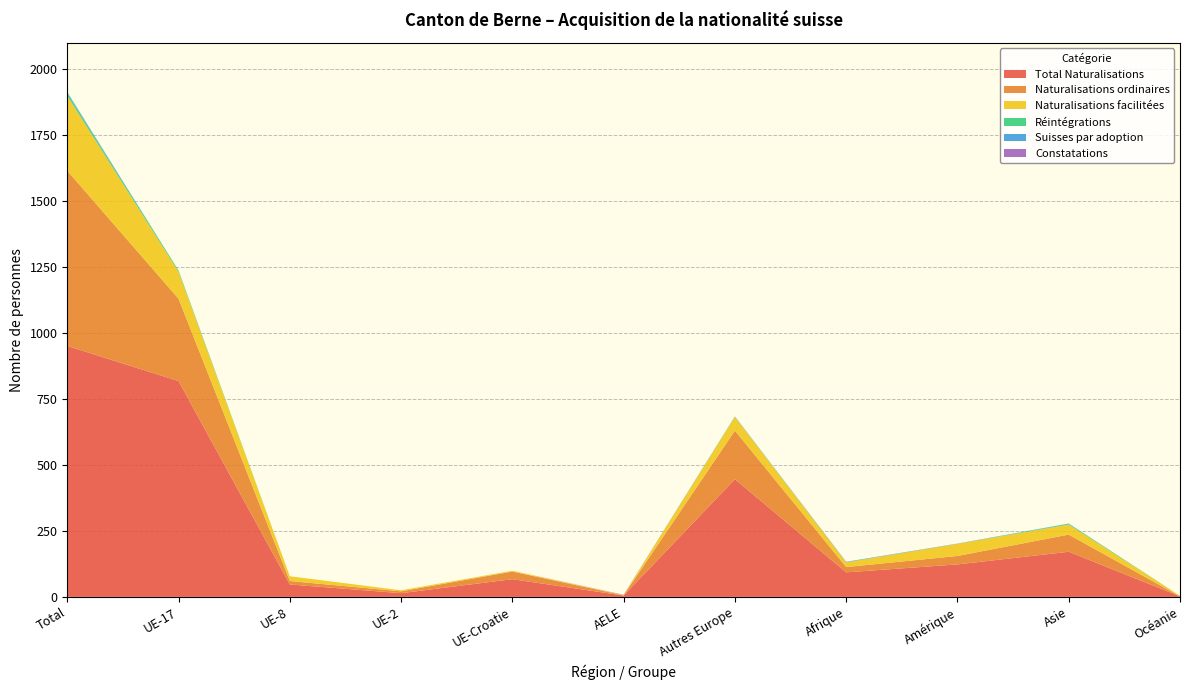

Reading left to right, list all the values displayed in this chart.

Total Naturalisations: Total=951	UE-17=818	UE-8=47	UE-2=14	UE-Croatie=67	AELE=5	Autres Europe=446	Afrique=93	Amérique=123	Asie=171	Océanie=2
Naturalisations ordinaires: Total=664	UE-17=312	UE-8=13	UE-2=7	UE-Croatie=29	AELE=1	Autres Europe=184	Afrique=20	Amérique=32	Asie=65	Océanie=0
Naturalisations facilitées: Total=284	UE-17=102	UE-8=18	UE-2=4	UE-Croatie=3	AELE=1	Autres Europe=52	Afrique=18	Amérique=46	Asie=38	Océanie=2
Réintégrations: Total=9	UE-17=5	UE-8=0	UE-2=0	UE-Croatie=0	AELE=0	Autres Europe=1	Afrique=0	Amérique=0	Asie=3	Océanie=0
Suisses par adoption: Total=5	UE-17=0	UE-8=0	UE-2=0	UE-Croatie=0	AELE=0	Autres Europe=1	Afrique=2	Amérique=1	Asie=1	Océanie=0
Constatations: Total=0	UE-17=0	UE-8=0	UE-2=0	UE-Croatie=0	AELE=1	Autres Europe=0	Afrique=0	Amérique=0	Asie=0	Océanie=0